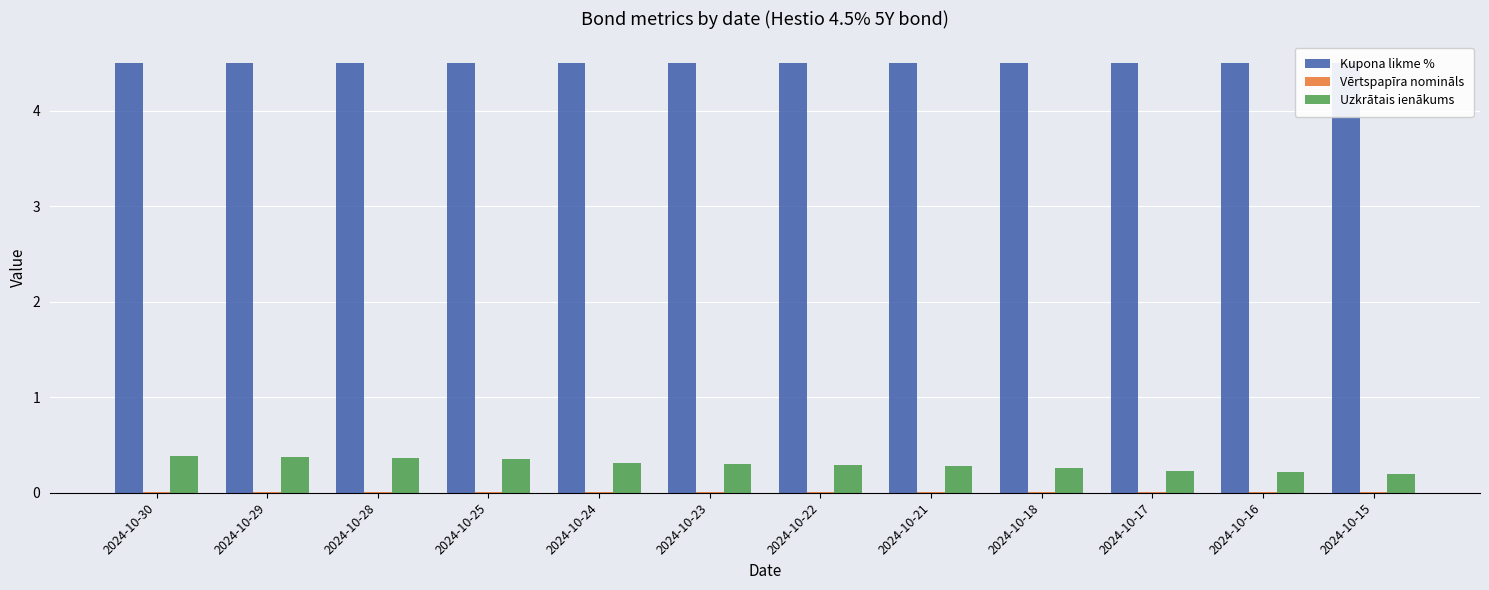

Rank the categories by Kupona likme % value from highest to lowest.

2024-10-30, 2024-10-29, 2024-10-28, 2024-10-25, 2024-10-24, 2024-10-23, 2024-10-22, 2024-10-21, 2024-10-18, 2024-10-17, 2024-10-16, 2024-10-15